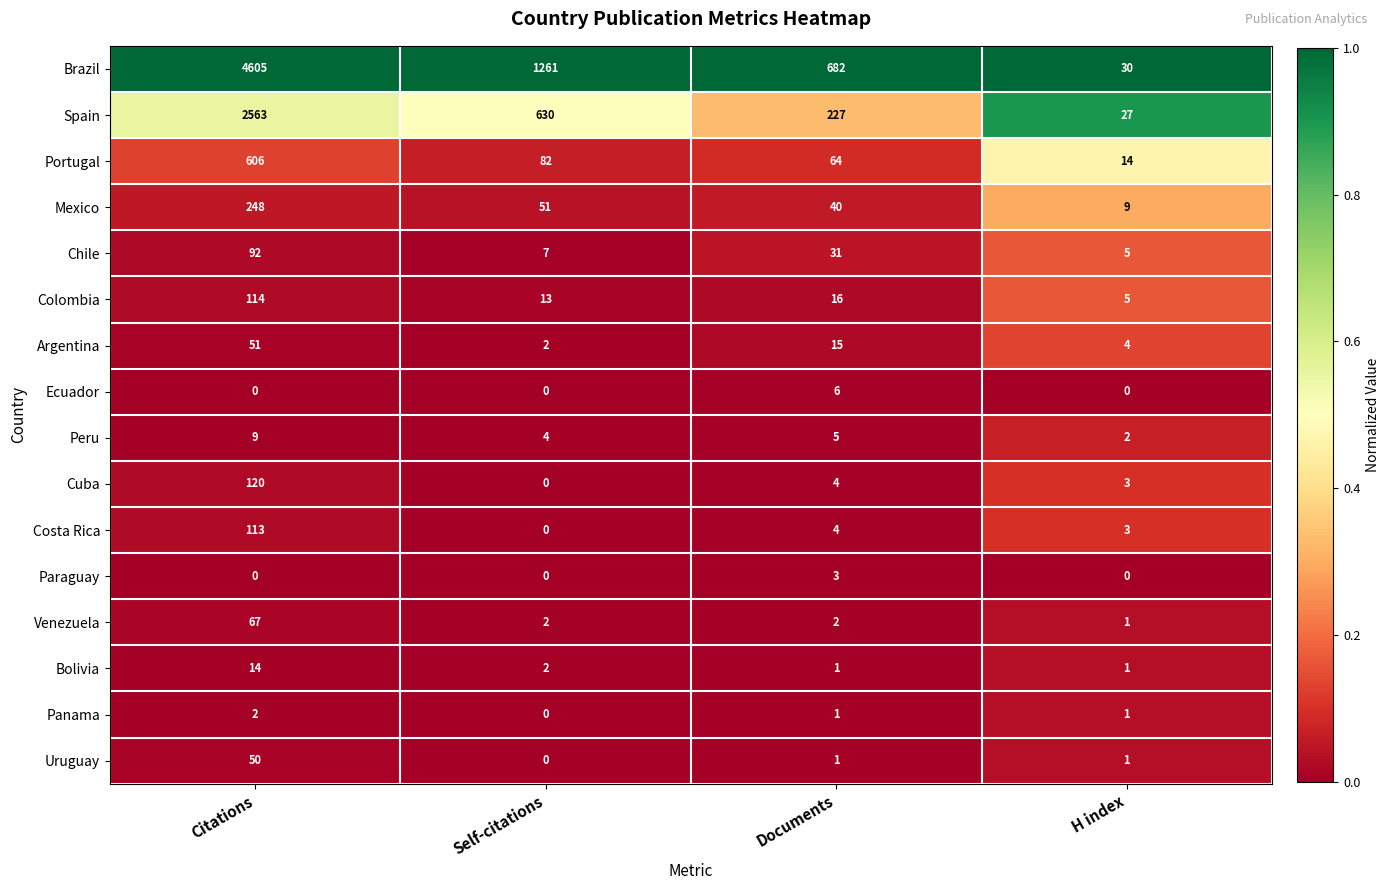

Which series has the largest range (max minus min)?

Brazil